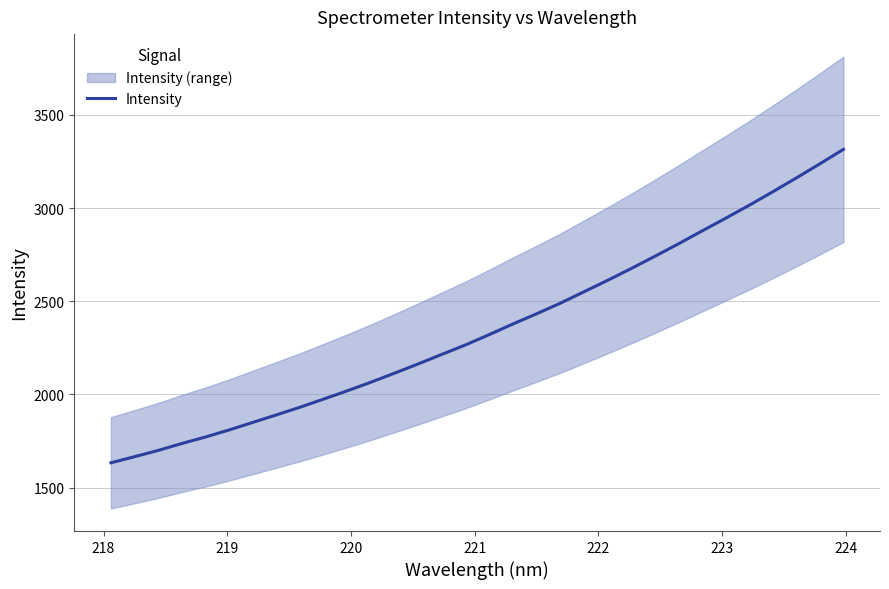

Reading left to right, extract all data points from this chart.

1633.5	1666.2	1699.8	1737.1	1772.0	1809.9	1850.3	1890.7	1931.8	1975.6	2019.9	2066.1	2114.8	2164.3	2215.5	2266.1	2321.3	2378.2	2432.8	2489.3	2550.5	2611.8	2675.2	2740.8	2807.5	2876.7	2945.0	3014.9	3087.3	3161.6	3237.6	3315.5